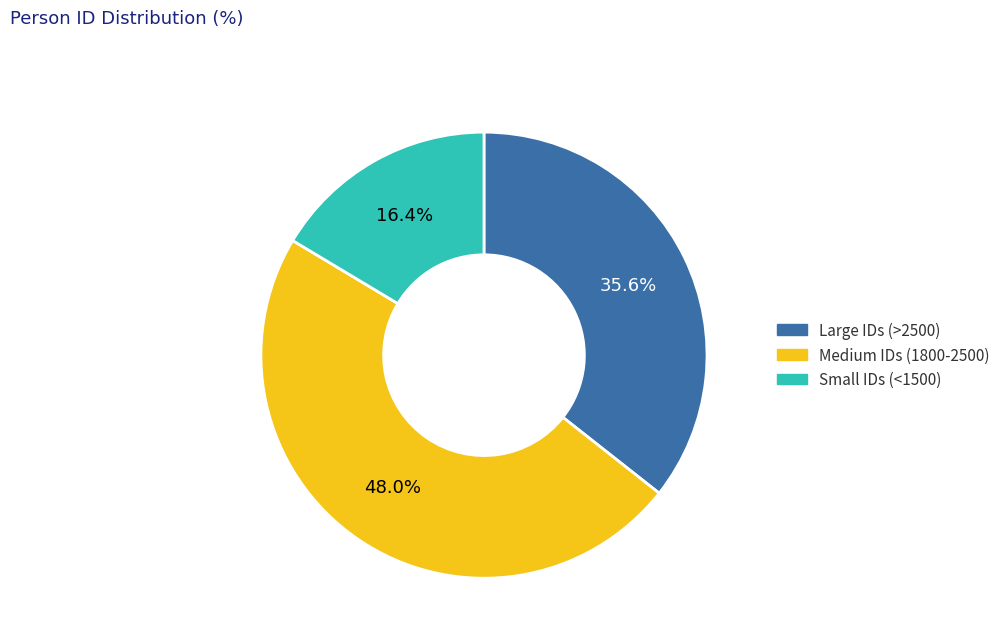

Is there any slice that represents more than half of the pie?

No